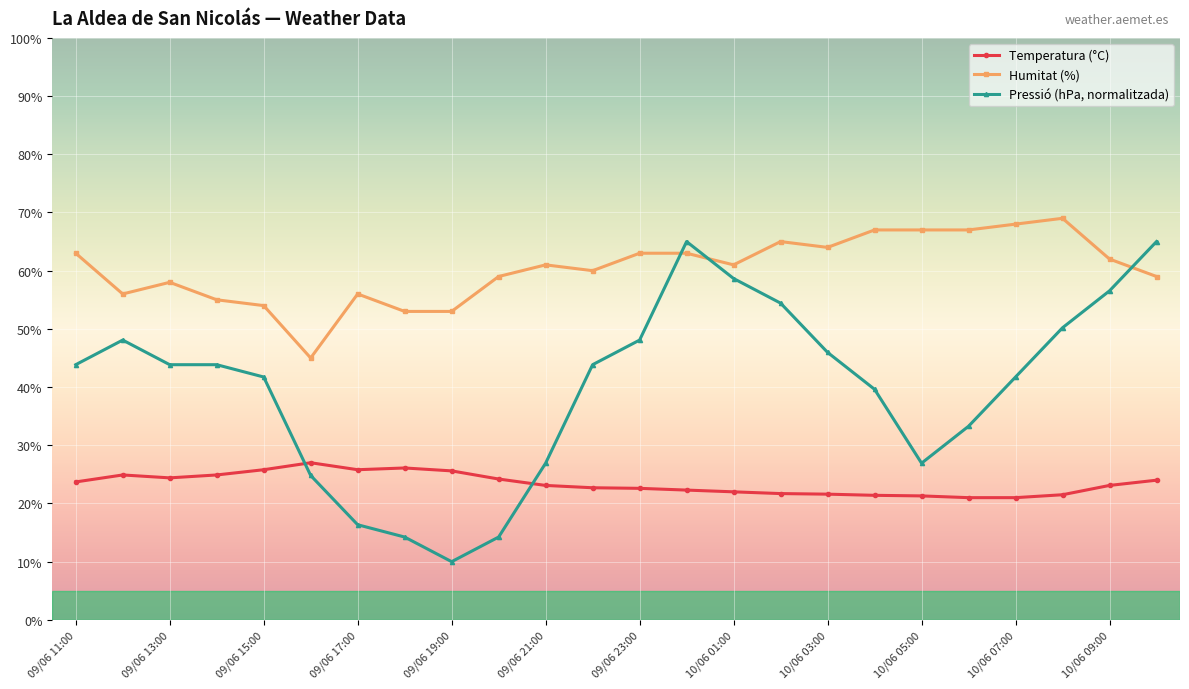

What is the value of the Temperatura (°C) point at the 3rd from the left?

24.4